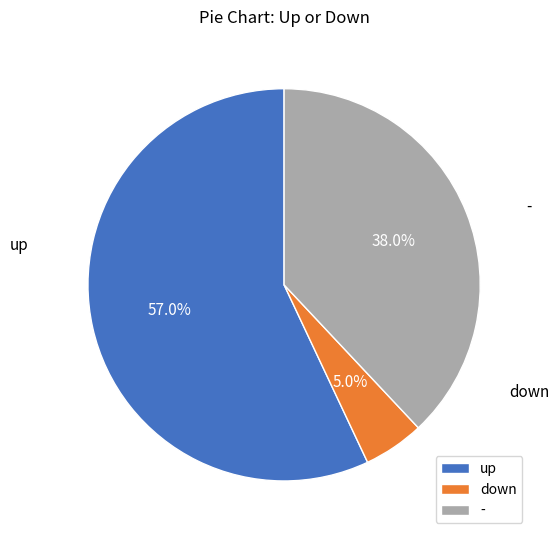

Rank the categories by value from highest to lowest.

up, -, down